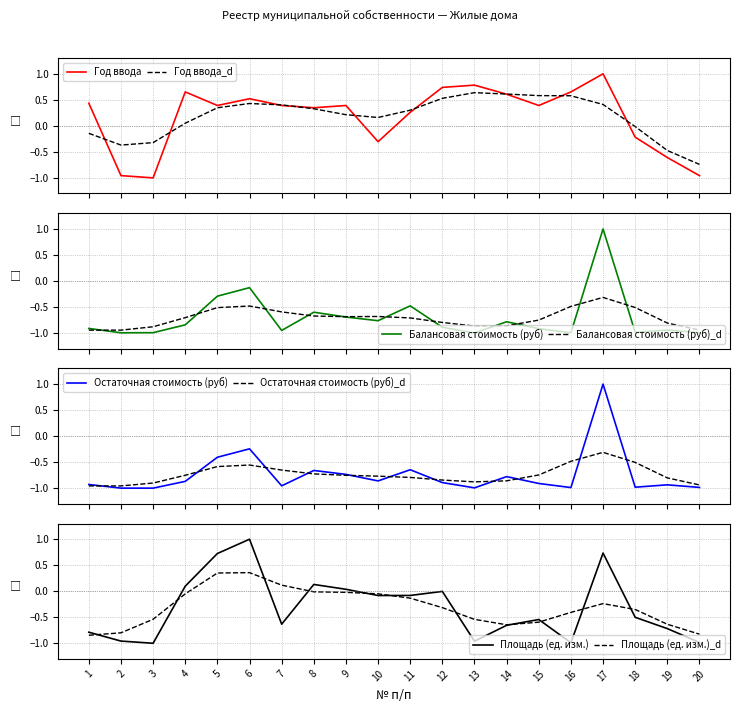

Read the Балансовая стоимость (руб) value at 19.

-0.9